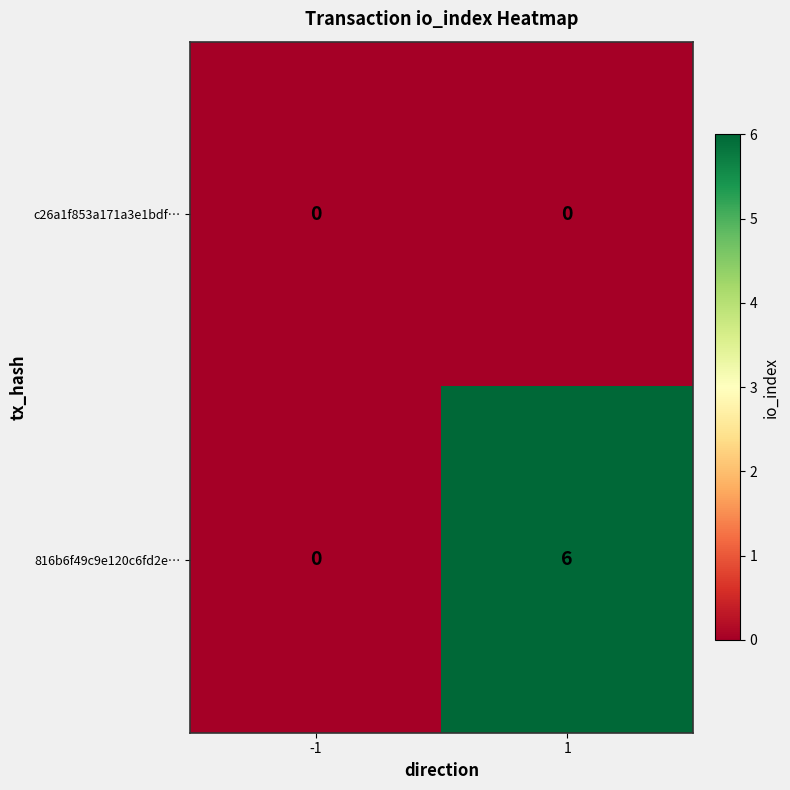

The 816b6f49c9e120c6fd2e… series shows 2 at -1. True or false?

False